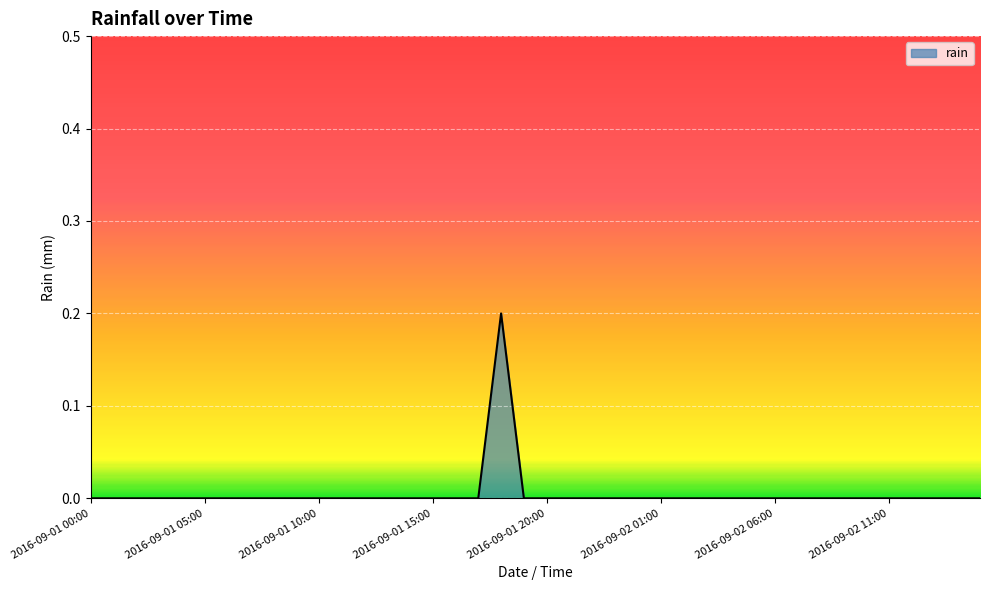

Where is the data nearest to the value 0?

2016-09-01 00:00